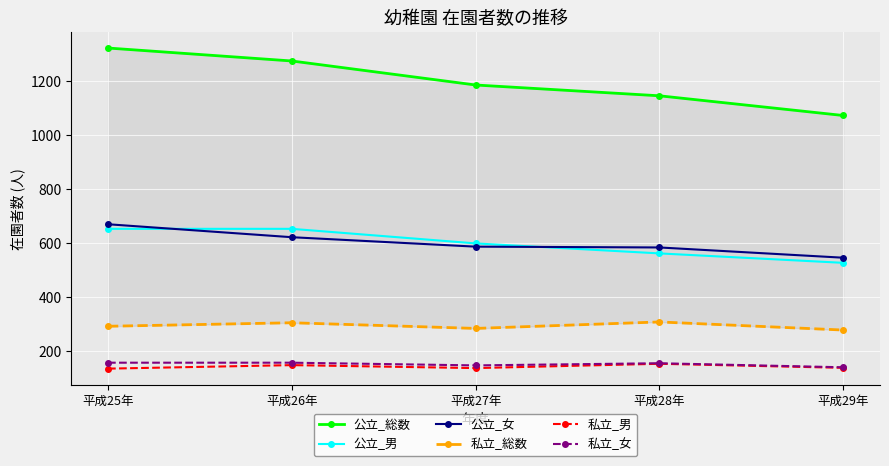

True or false: 公立_女 and 私立_男 intersect in this chart.

False